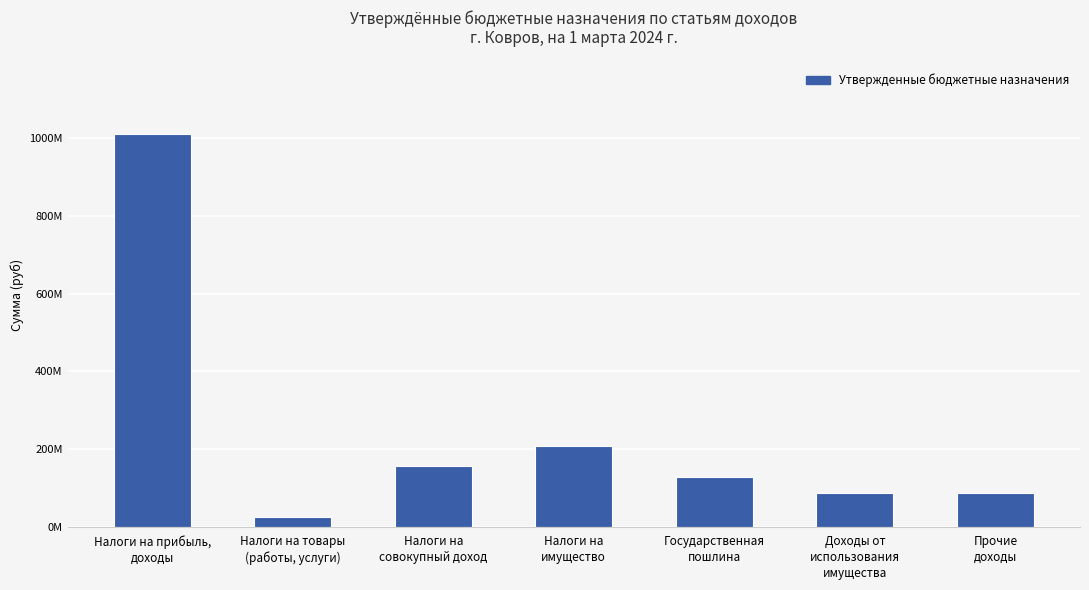

The chart shows a value of 22217621 at Доходы от
использования
имущества. True or false?

False